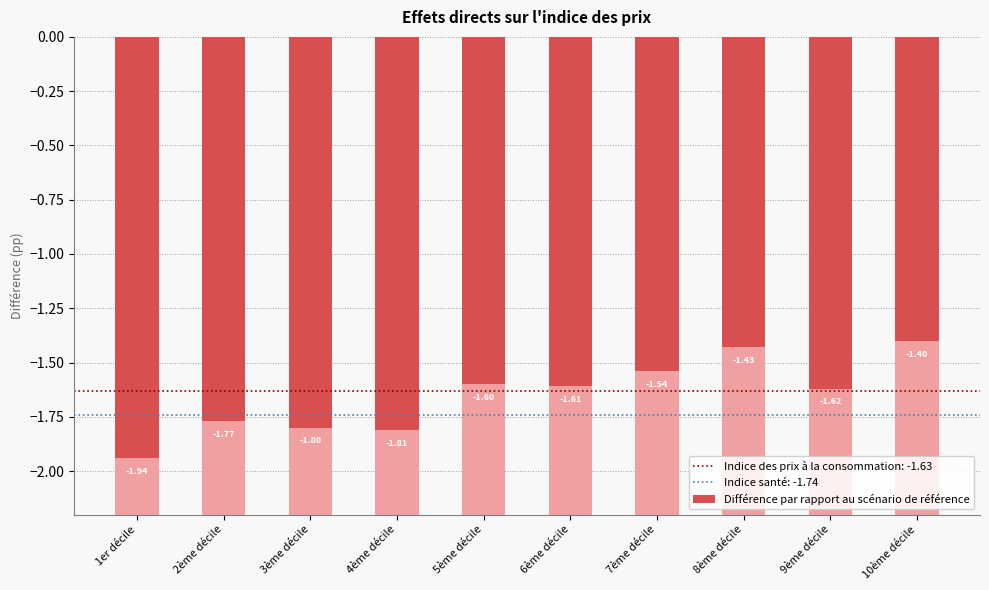

How many bars are there in total?

10